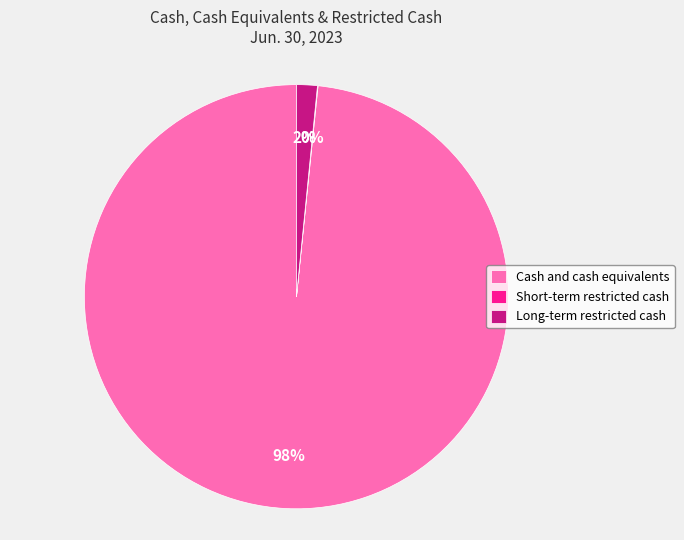

Combined, do Long-term restricted cash and Cash and cash equivalents account for over 50%?

Yes